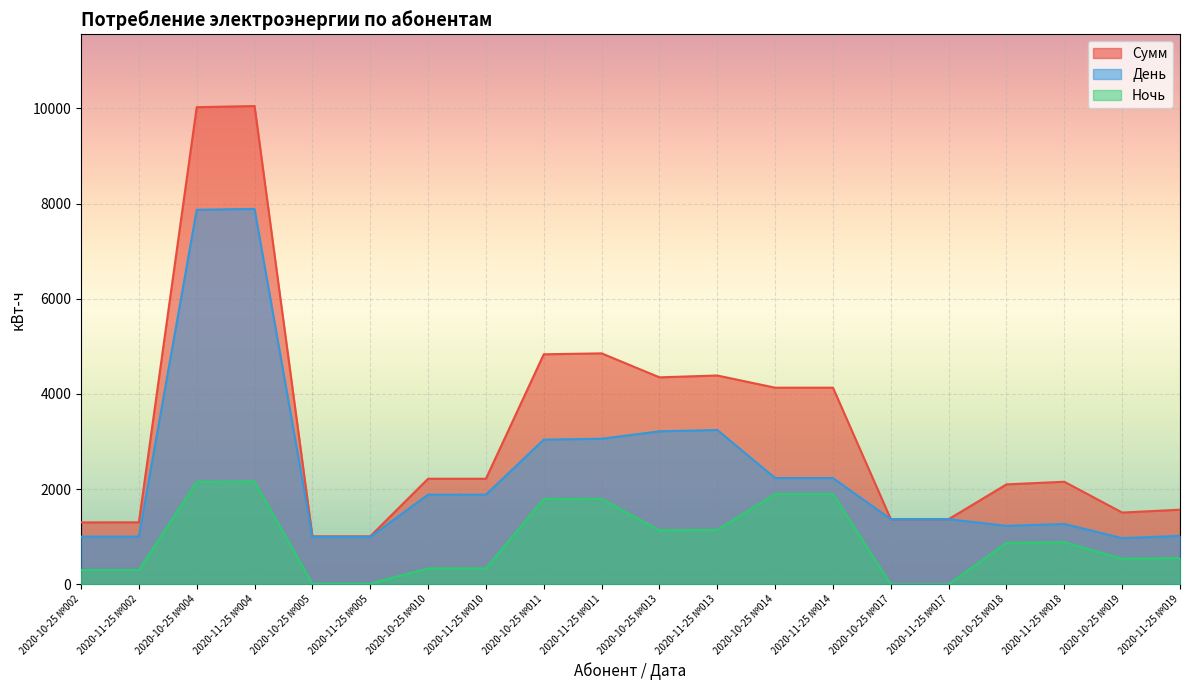

True or false: Сумм and День intersect in this chart.

False